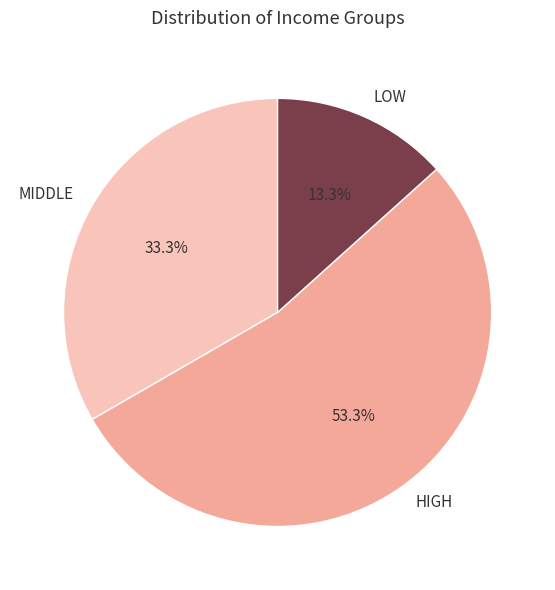

How many segments does this pie chart have?

3